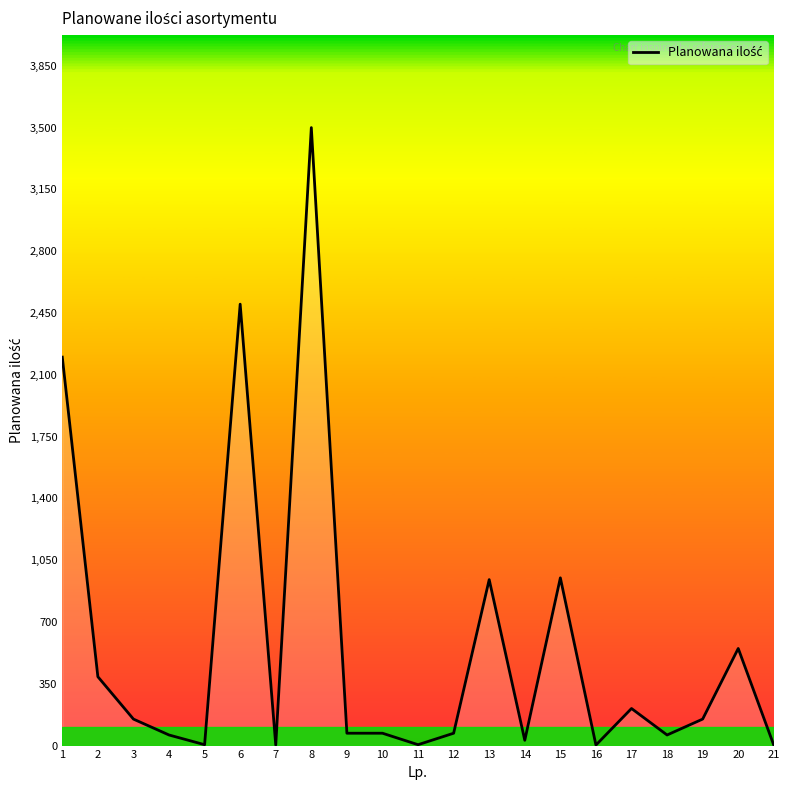

What is the difference between the maximum and minimum values?

3498